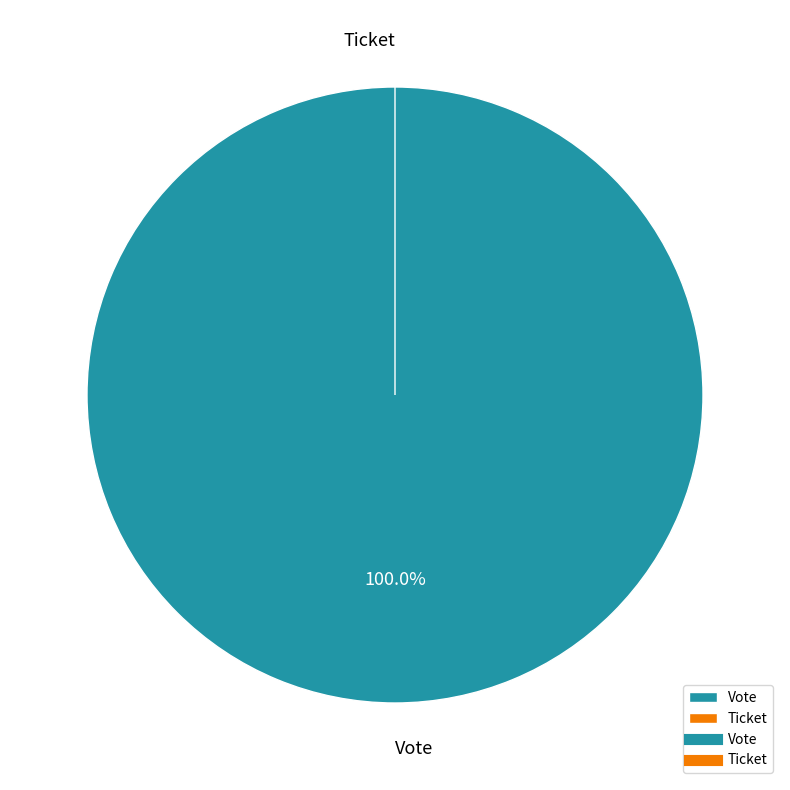

The Ticket slice represents 0% of the pie. True or false?

True